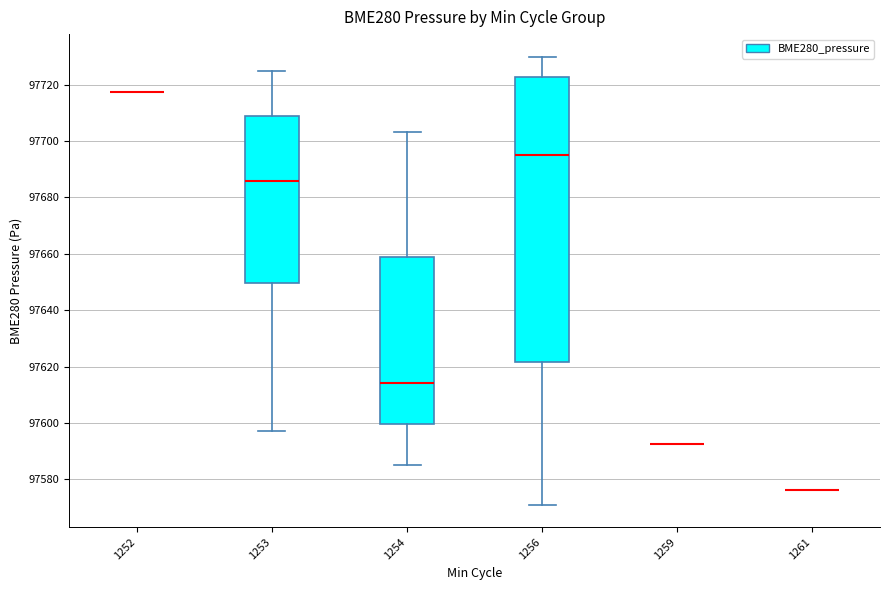

Reading left to right, read every box against the y-axis: the position of its median line, the range the box covers, and the ends of its whiskers. The values are not printed on the chart, so give them approximately, as read against the axis.

1252: box collapsed to a line at 97718, whiskers 97718 to 97718
1253: median 97686, box 97650 to 97708, whiskers 97598 to 97724
1254: median 97614, box 97600 to 97658, whiskers 97586 to 97704
1256: median 97694, box 97622 to 97722, whiskers 97572 to 97730
1259: box collapsed to a line at 97592, whiskers 97592 to 97592
1261: box collapsed to a line at 97576, whiskers 97576 to 97576